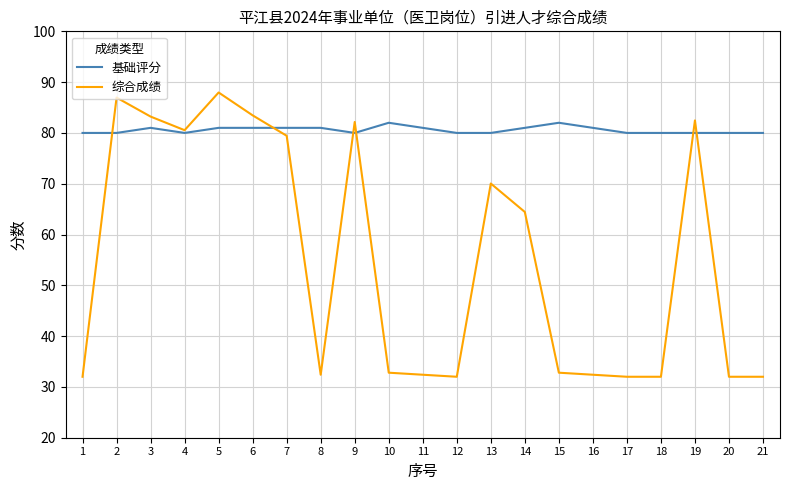

What is the minimum value shown in the chart?

32.0